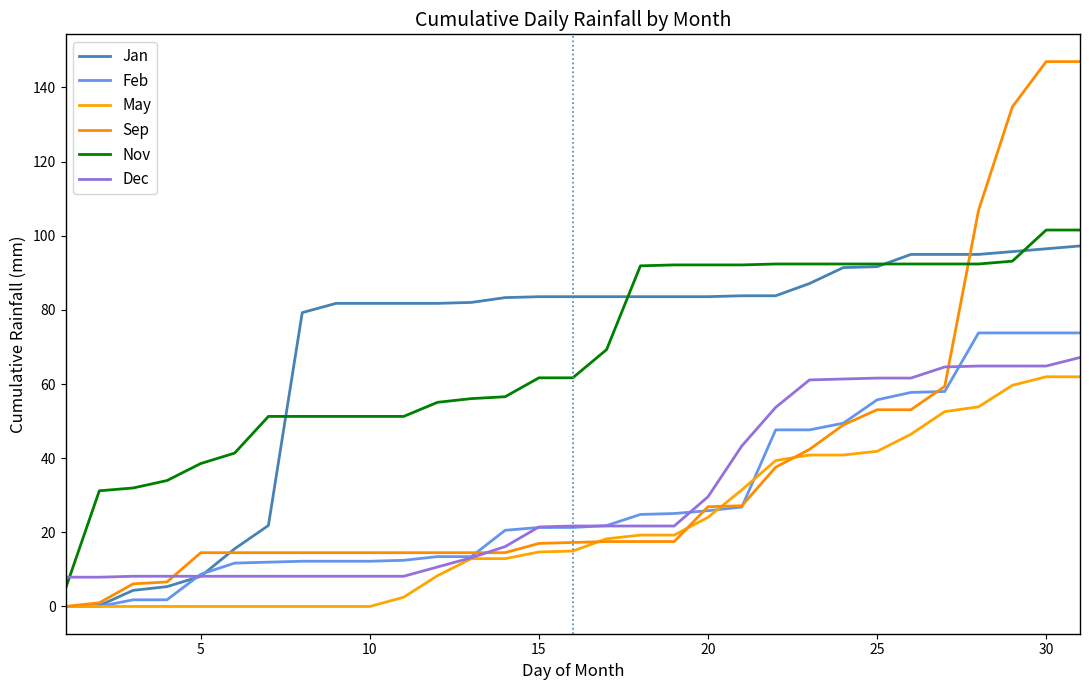

Does the chart have visible grid lines?

No